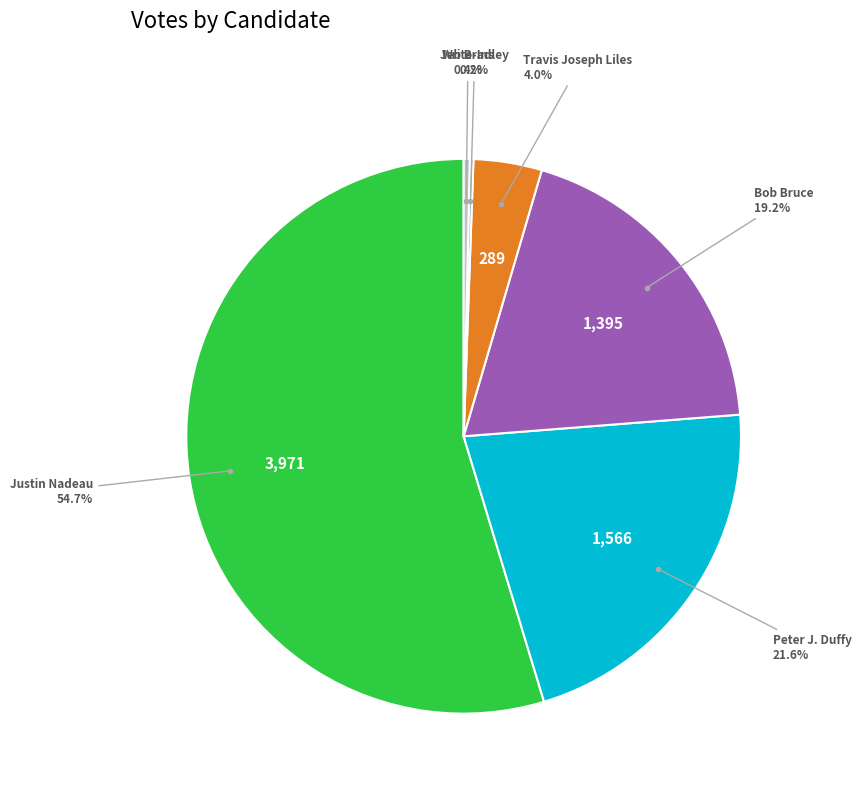

Is there a majority slice in this chart?

Yes